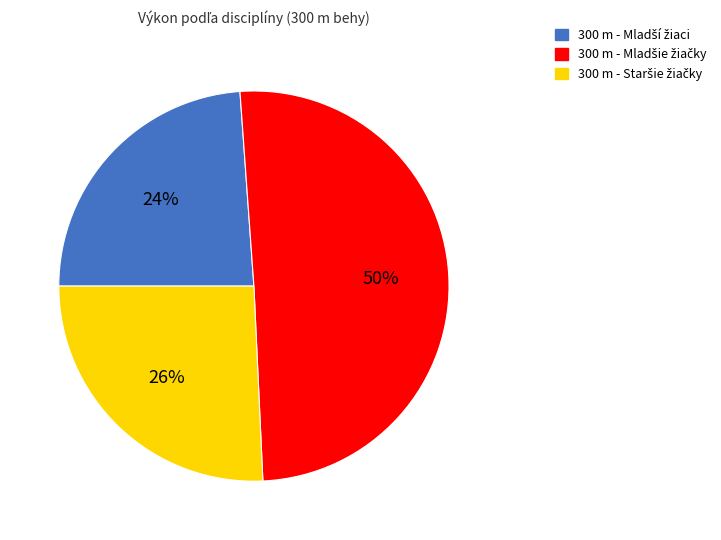

Is 300 m - Mladšie žiačky the majority of the pie?

No